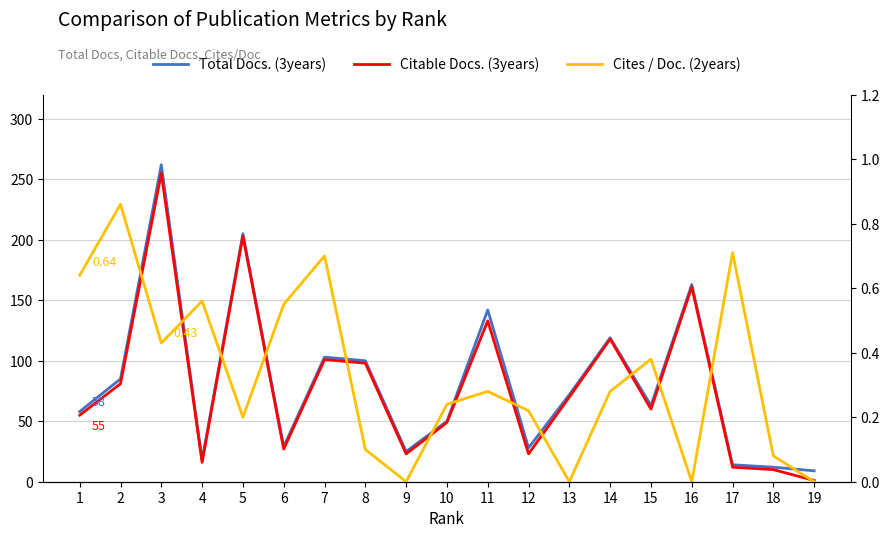

What is the value of the Citable Docs. (3years) point at the 8th from the left?

98.0